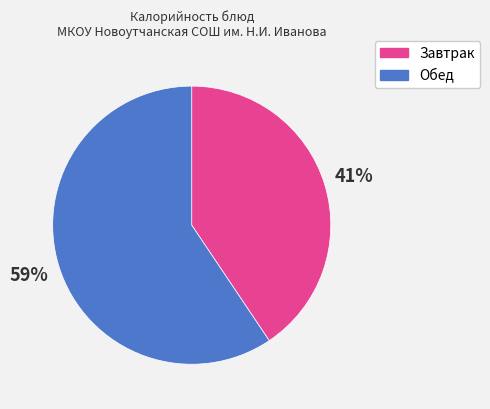

To the nearest percent, what portion does Обед represent?

59%